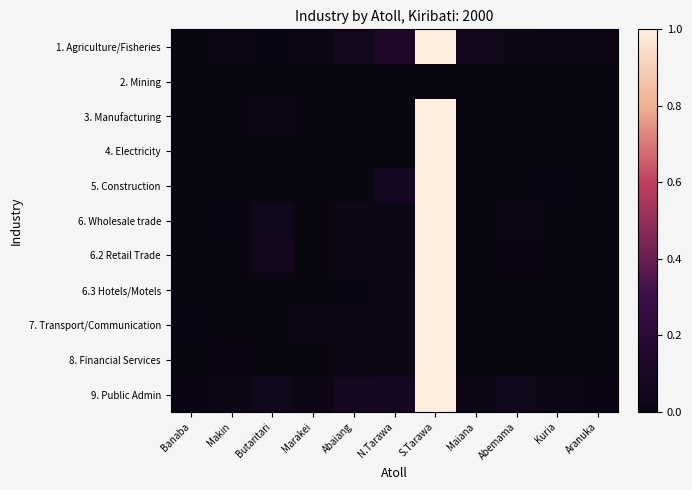

Which has a higher value, Abemama or Banaba?

Abemama